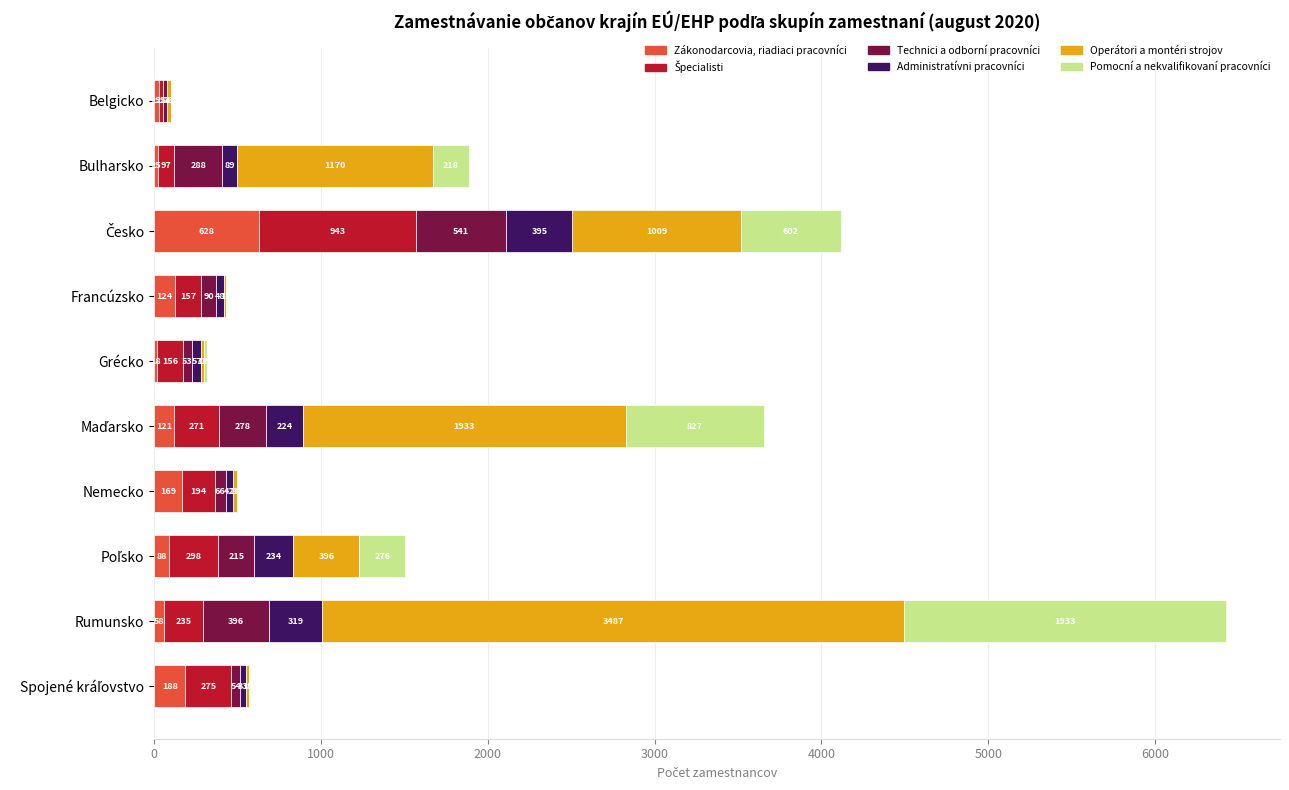

What is the highest value of the Zákonodarcovia, riadiaci pracovníci series?

628